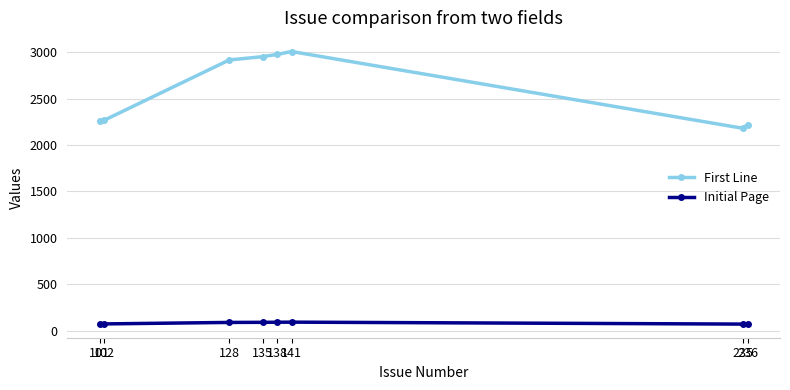

What is the approximate value of Initial Page at 236, to the nearest 10?

70